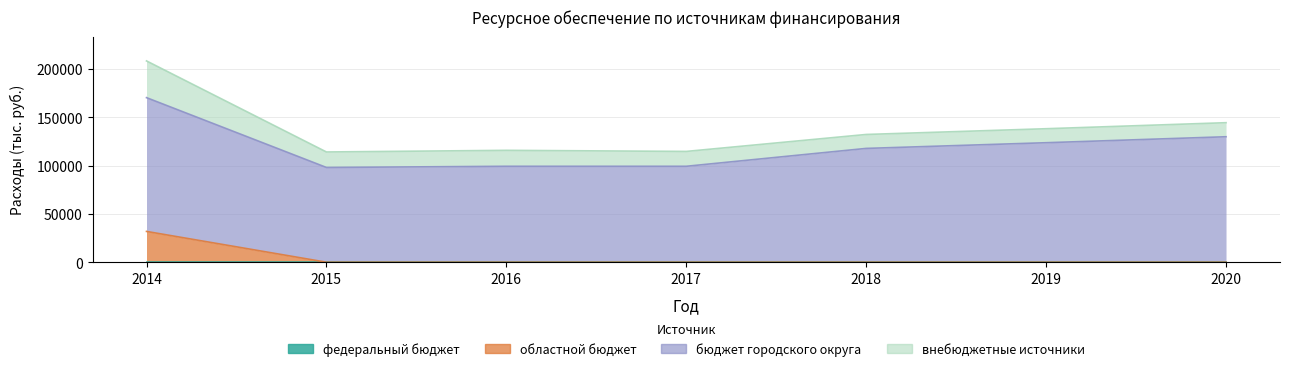

The value of бюджет городского округа at 2018 is 169328.4. True or false?

False